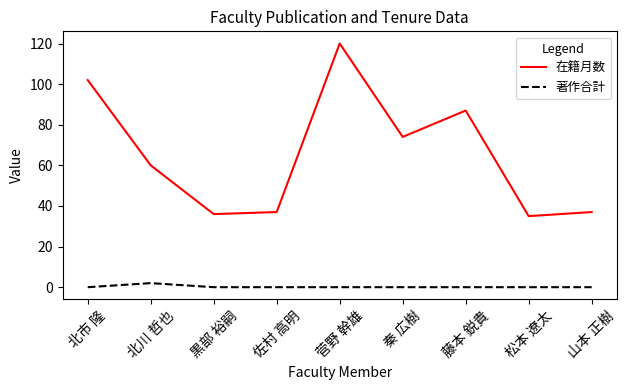

What is the lowest value of the 在籍月数 series?

35